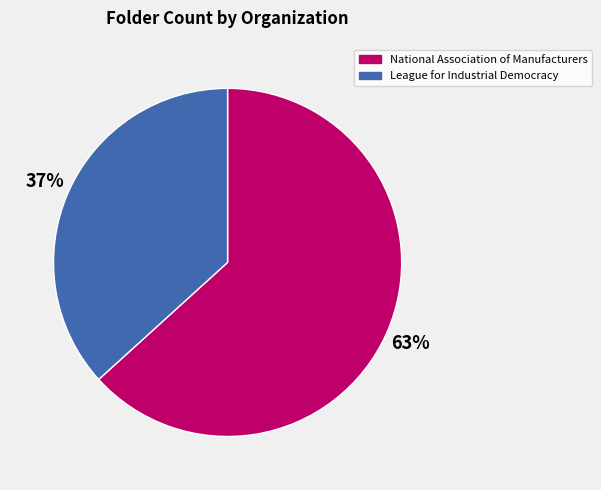

Is there a majority slice in this chart?

Yes